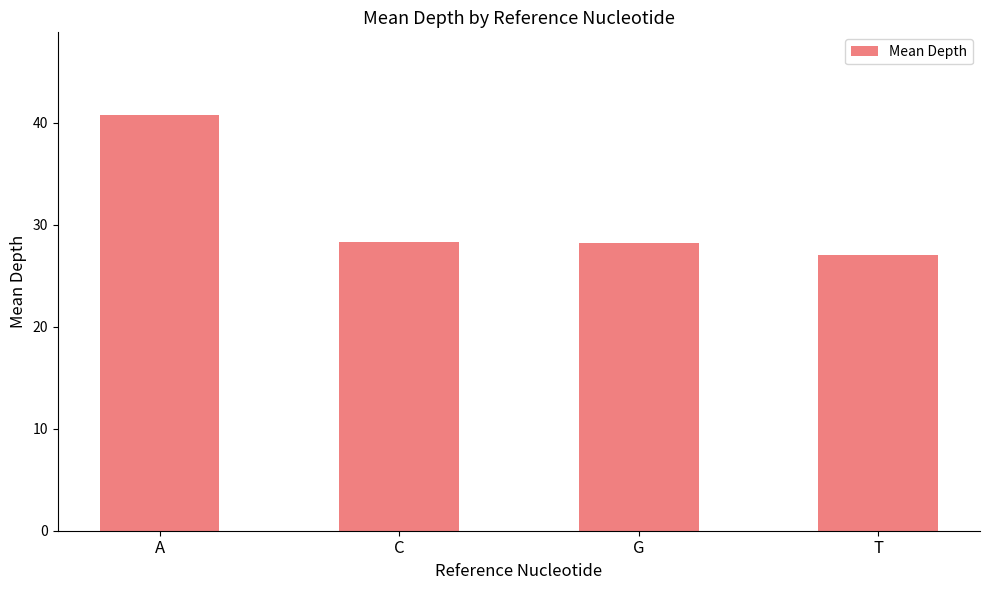

What position from the left is G?

3